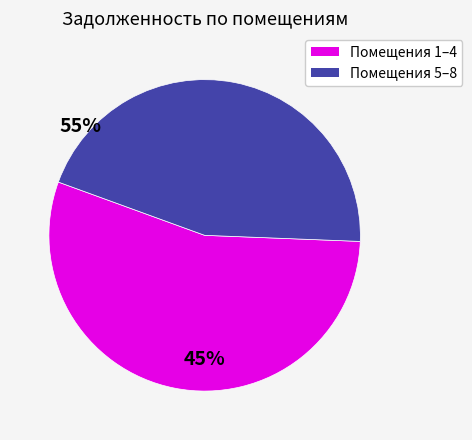

How many slices are in this pie chart?

2